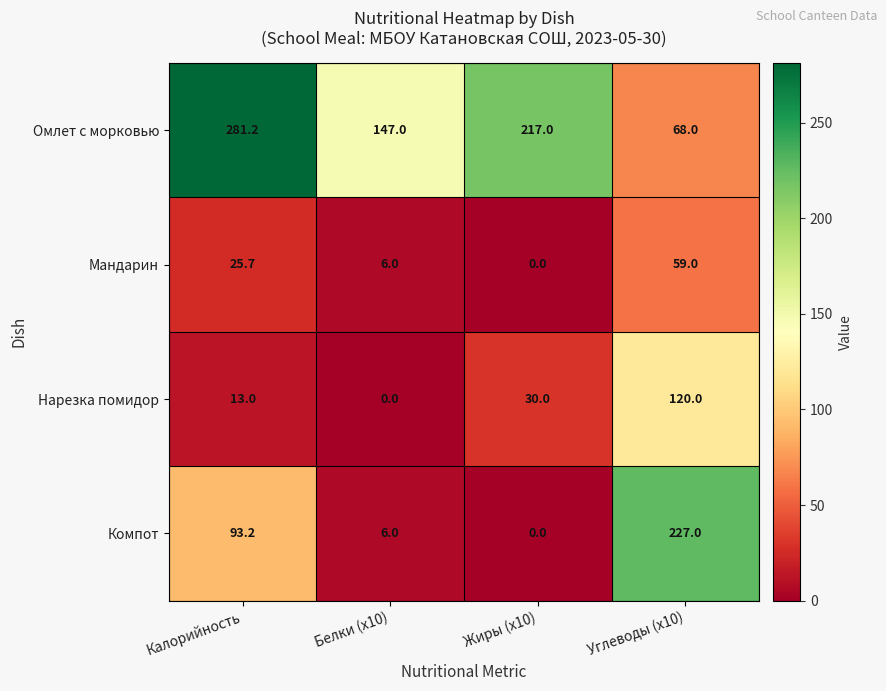

Which series has the widest spread of values?

Компот